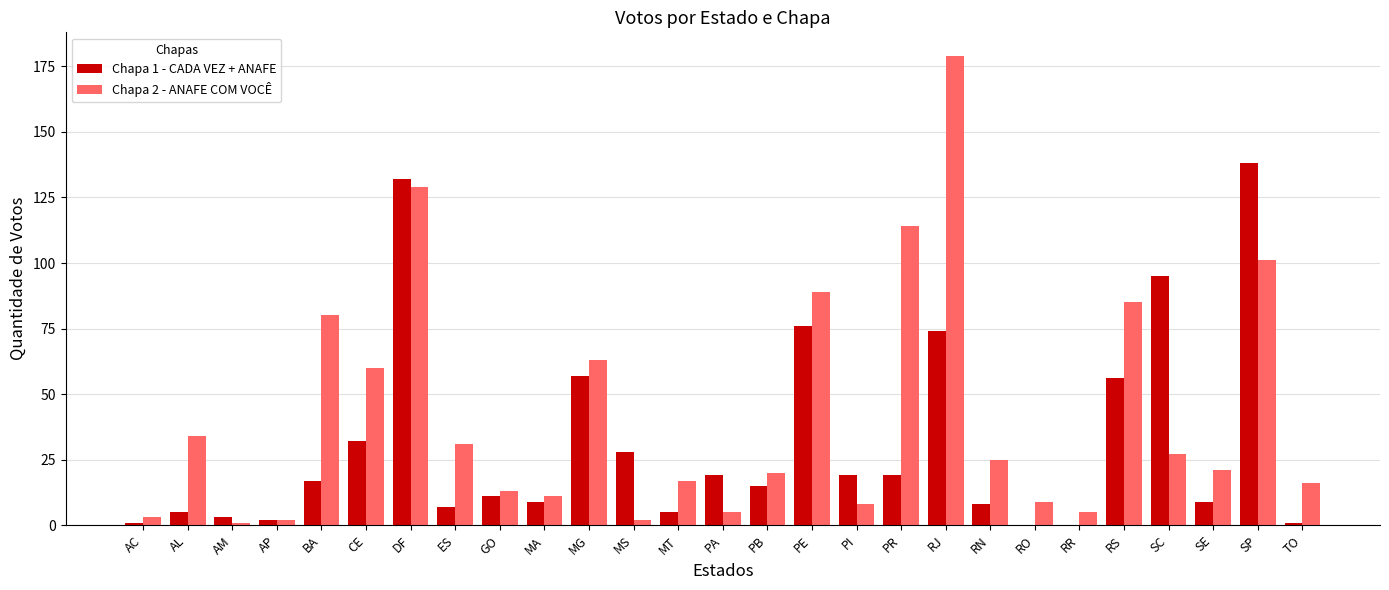

Which series has the widest spread of values?

Chapa 2 - ANAFE COM VOCÊ